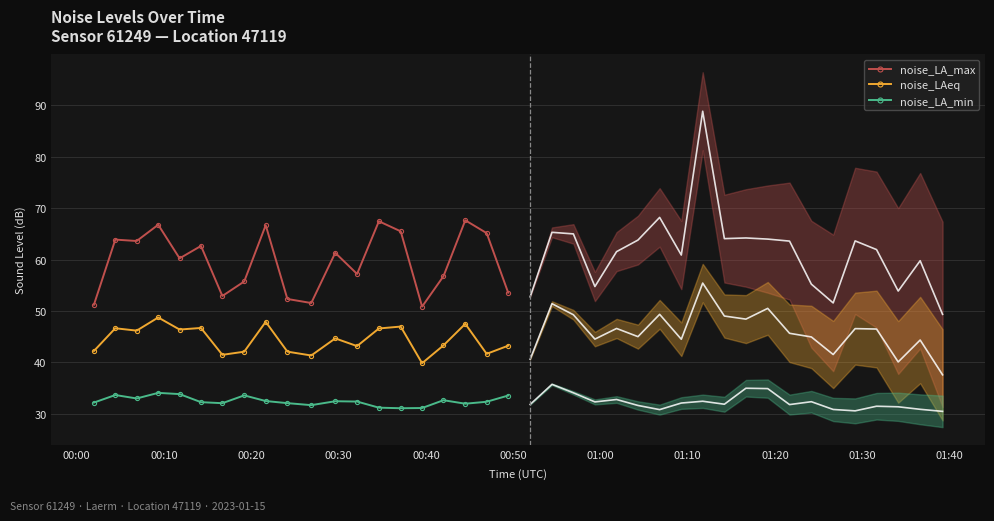

In noise_LA_max, how many points are lower than both neighbors (excluding endpoints)?

6